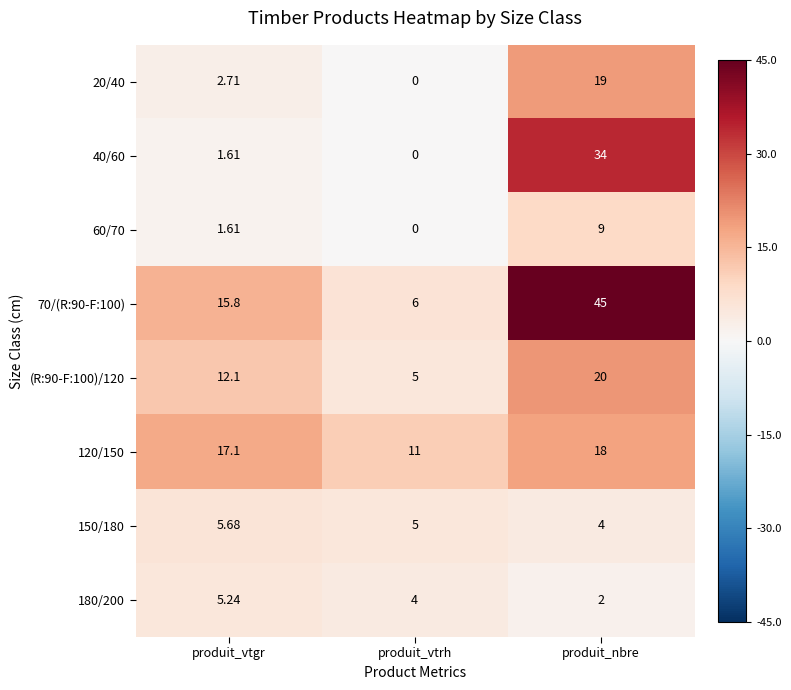

At which category is the sum across all series the highest?

produit_nbre